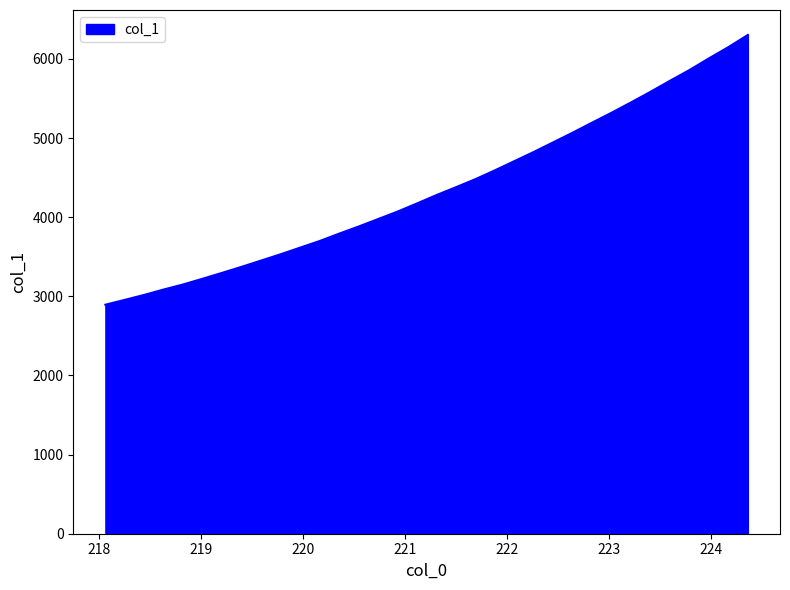

What is the smallest value displayed?

2893.6